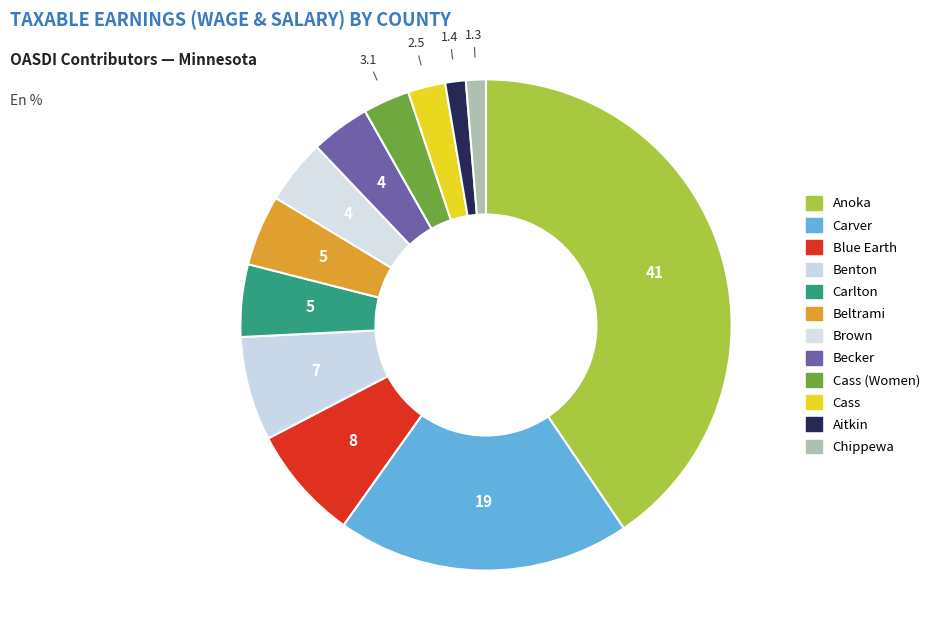

What portion of the pie excludes Benton?

93.1%